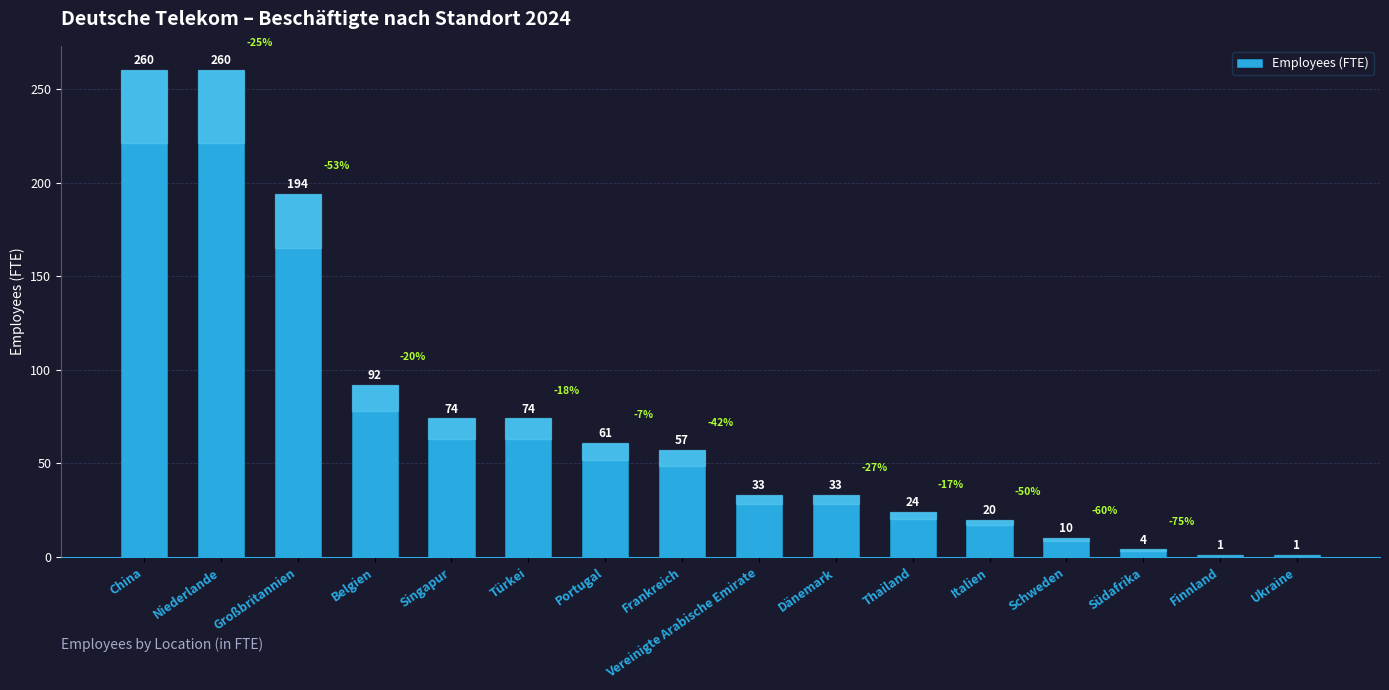

Is it true that the value at Ukraine is 1?

True